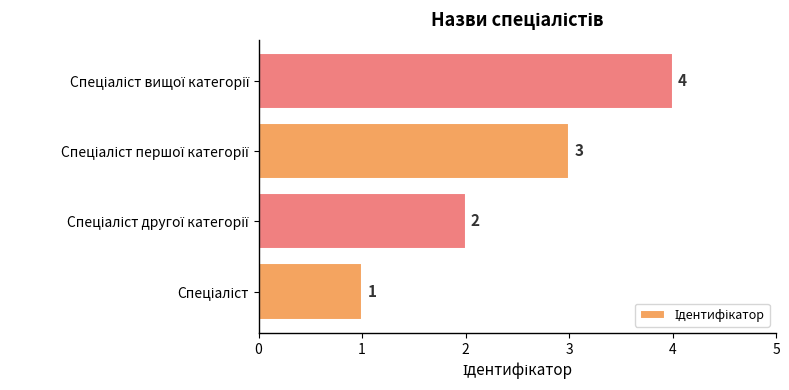

How many values are between 2 and 4?

3